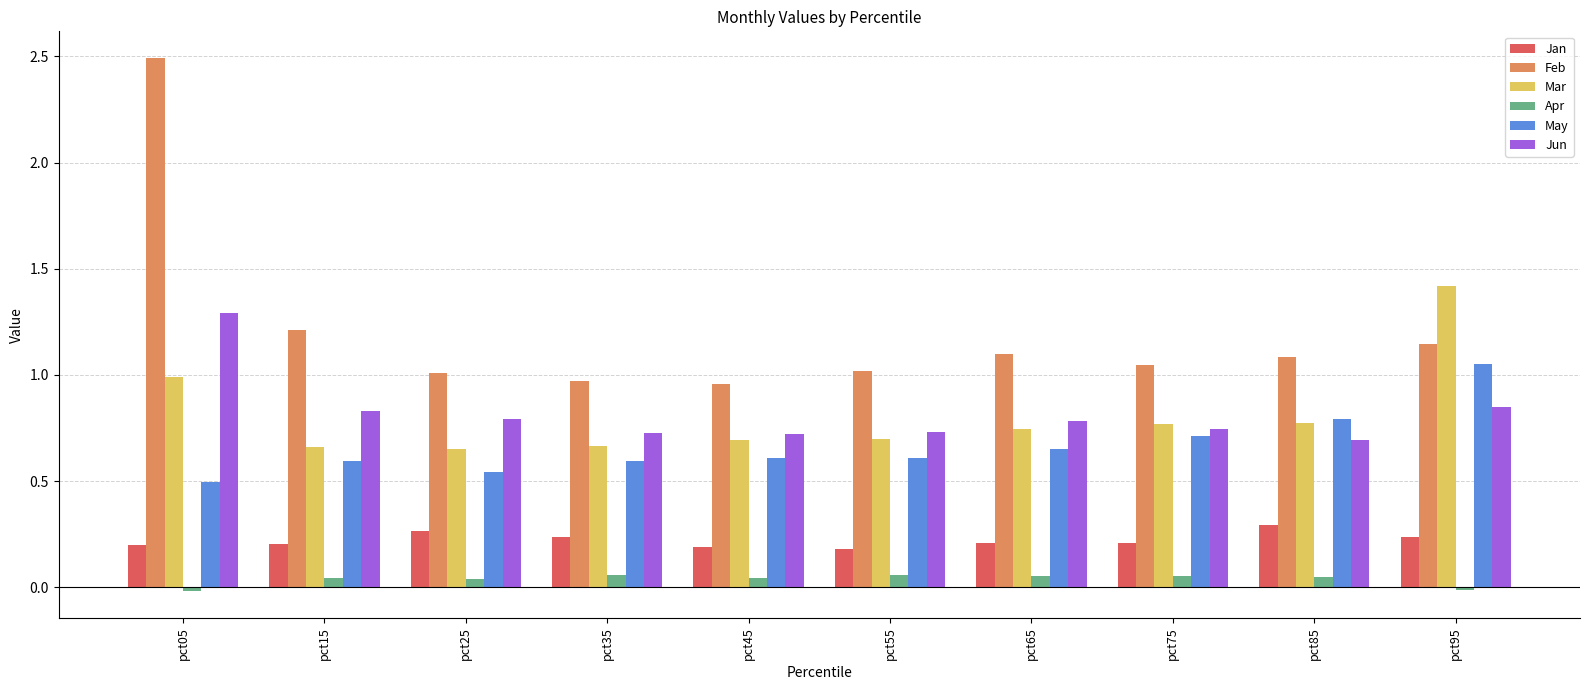

The value of Jun at pct95 is 0.8. True or false?

True